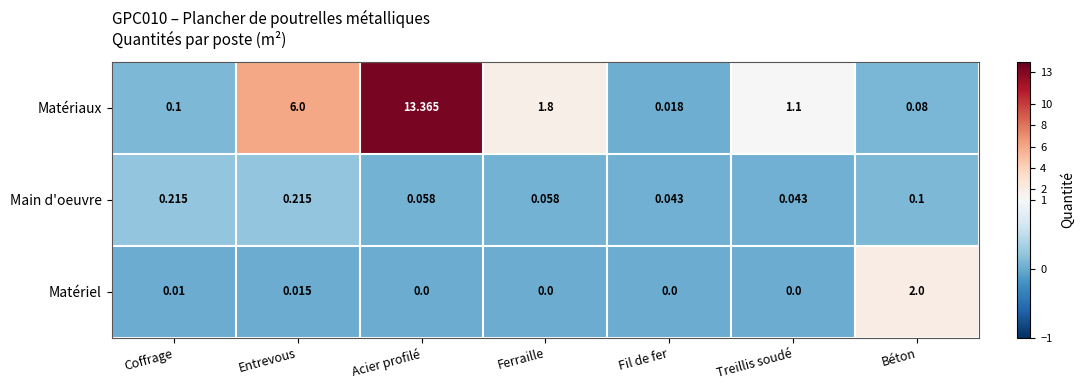

At which label is Matériaux closest to 6?

Entrevous